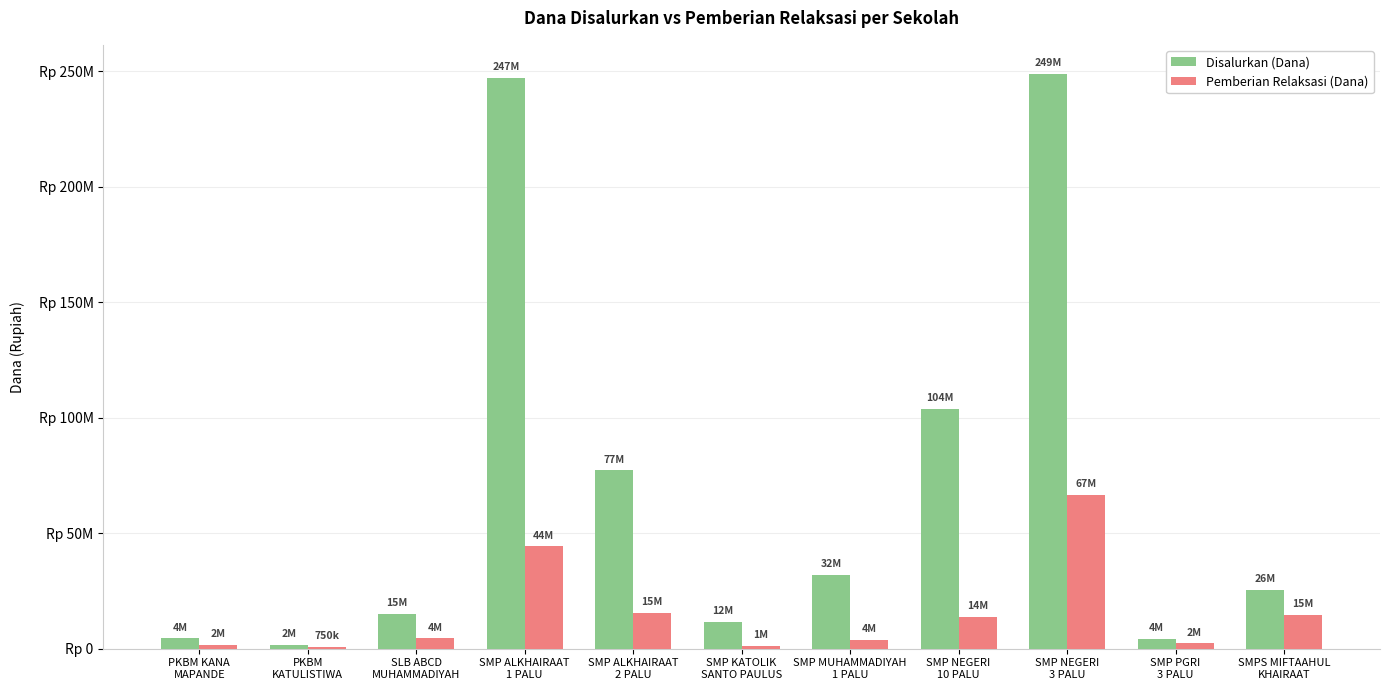

At SMPS MIFTAAHUL
KHAIRAAT, list the series in order from smallest to largest.

Pemberian Relaksasi (Dana), Disalurkan (Dana)